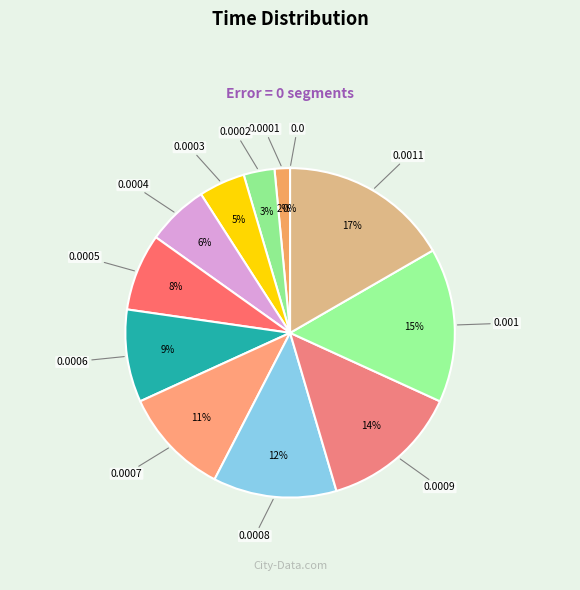

How many segments does this pie chart have?

12